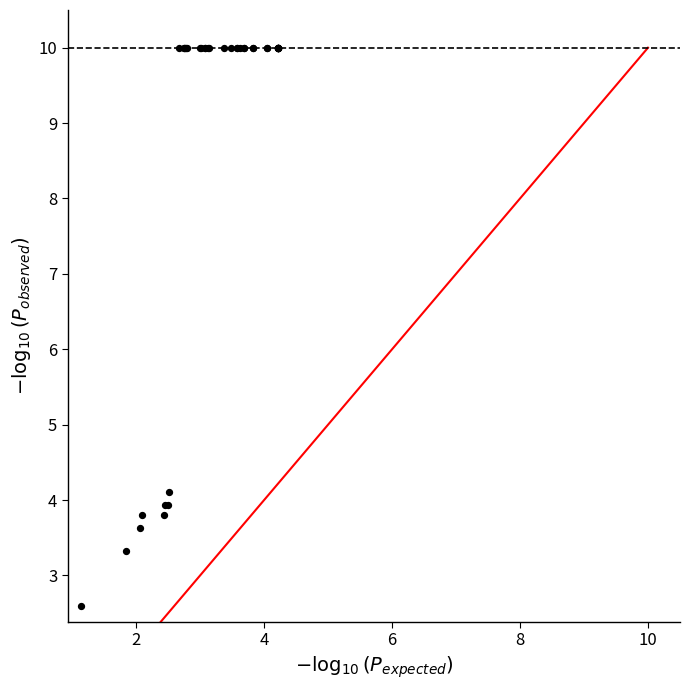

What Y value in the scatter plot is closest to 6?

4.1